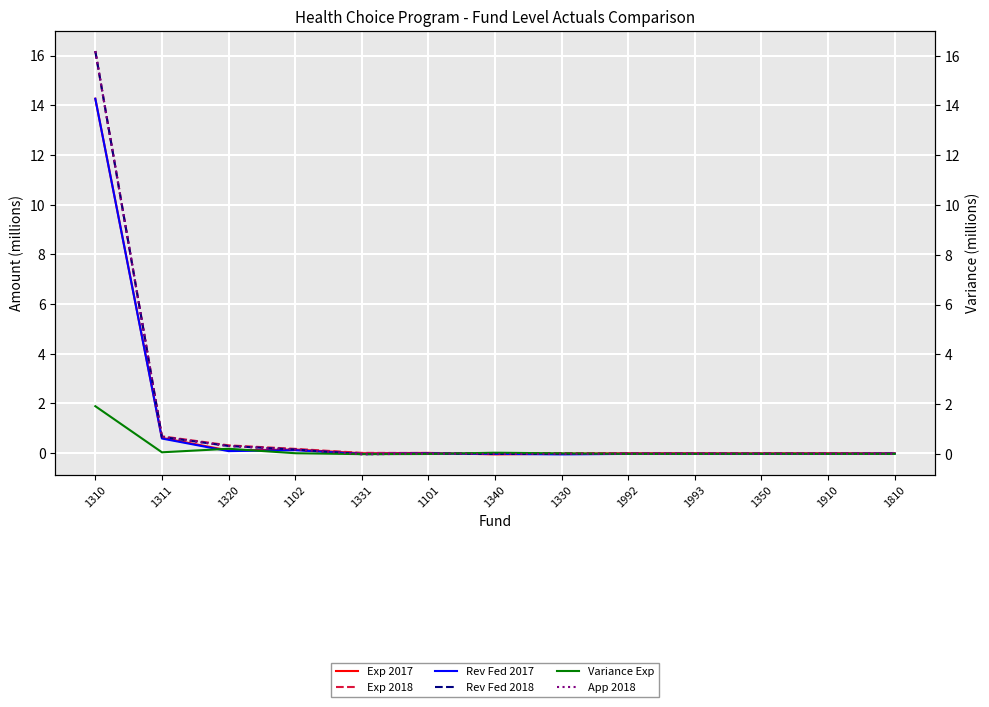

Rank the categories by Rev Fed 2018 value from lowest to highest.

1331, 1340, 1330, 1992, 1993, 1350, 1910, 1810, 1101, 1102, 1320, 1311, 1310